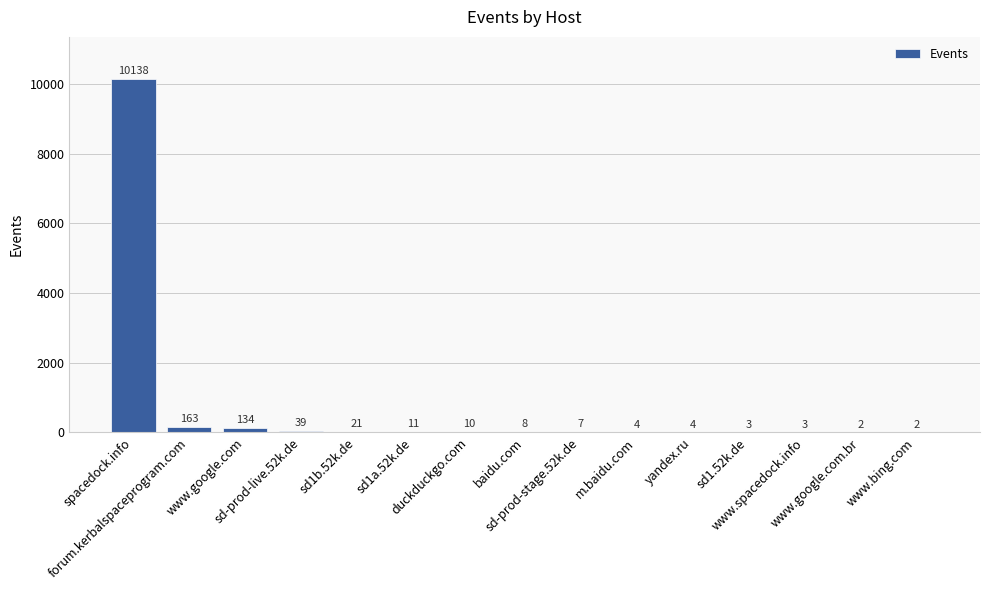

What is the sum of all values?

10549